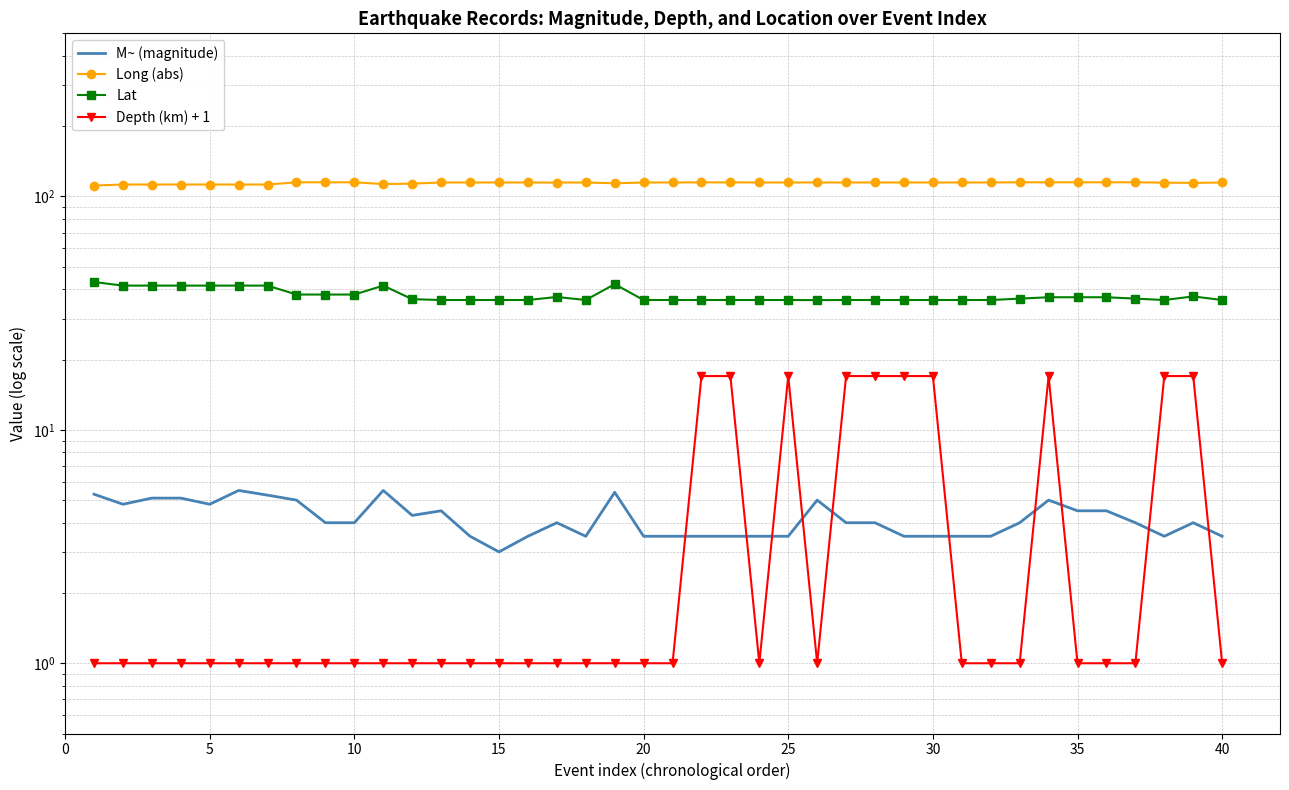

What is the difference between the second highest and minimum values in the Lat series?

6.1